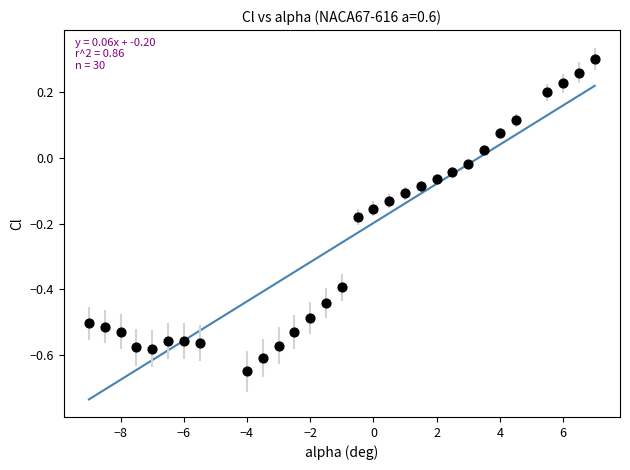

What is the range of X values (max minus min)?

16.0